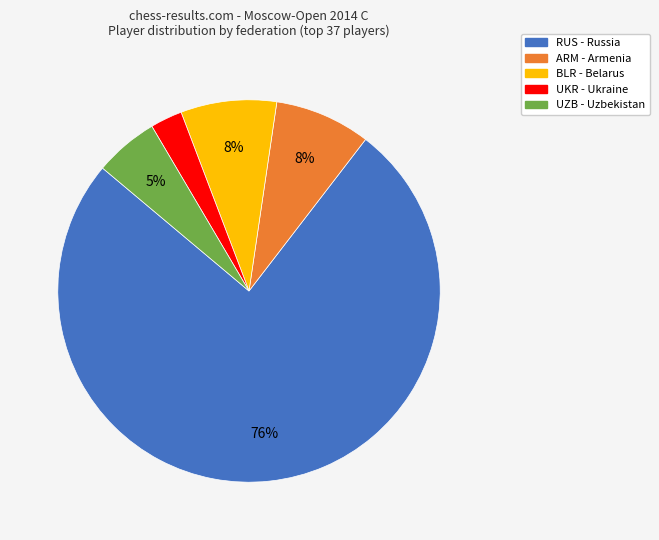

Which slice is the largest?

RUS